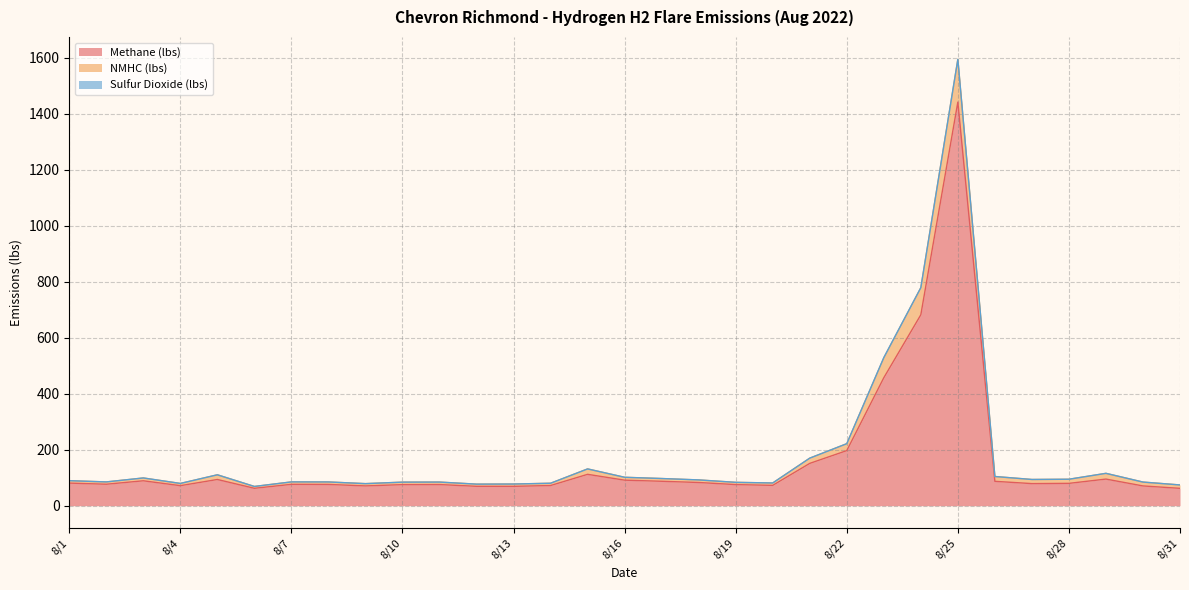

At which label does Methane (lbs) reach its peak?

8/25